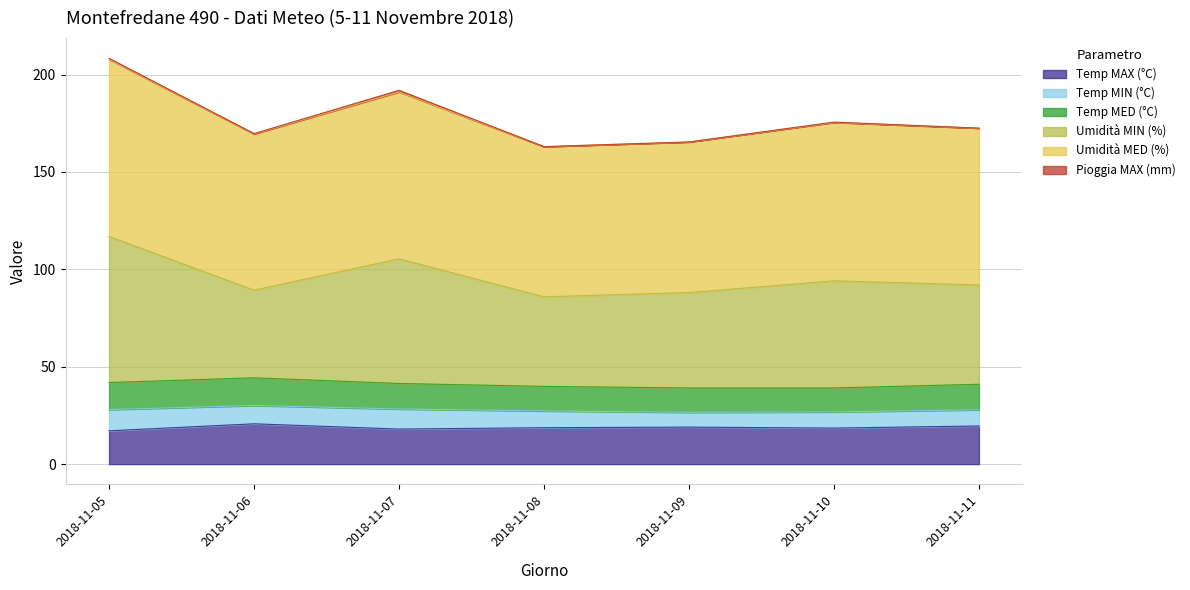

Which series has the largest total across all categories?

Umidità MED (%)